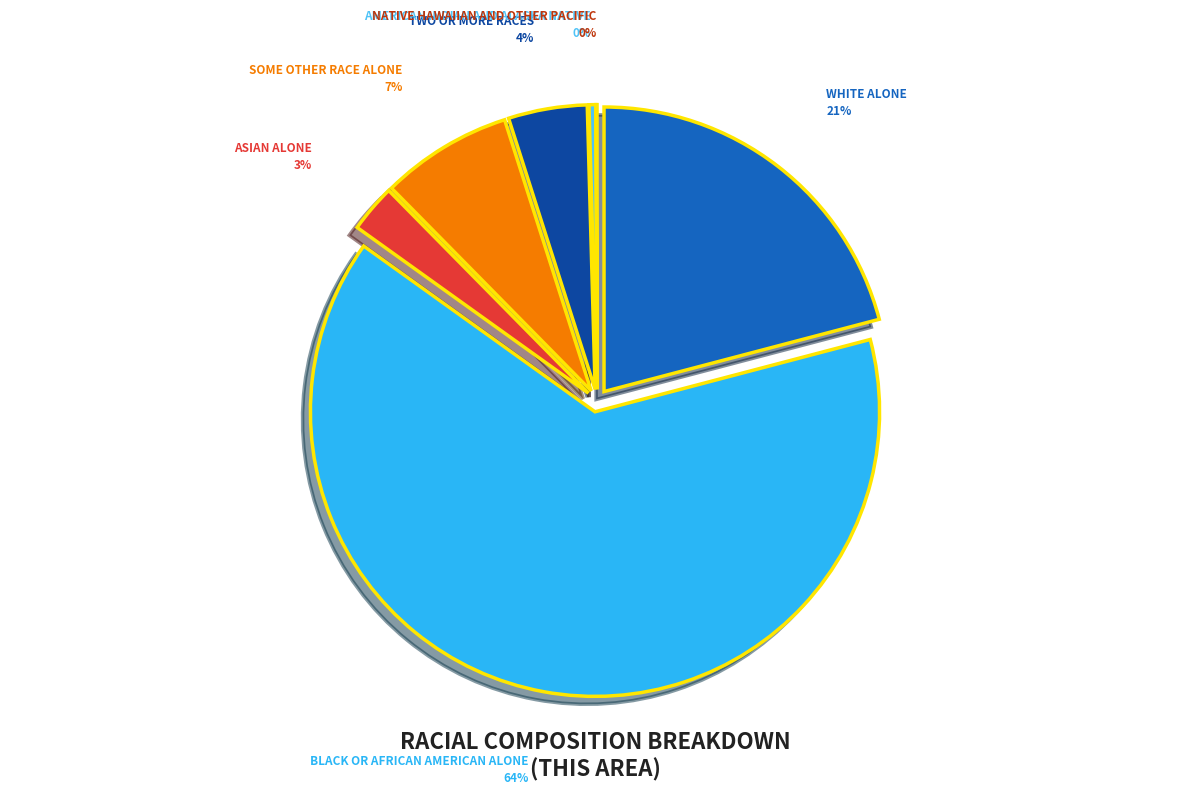

To the nearest percent, what is the difference between the largest and smallest slice percentages?

64%